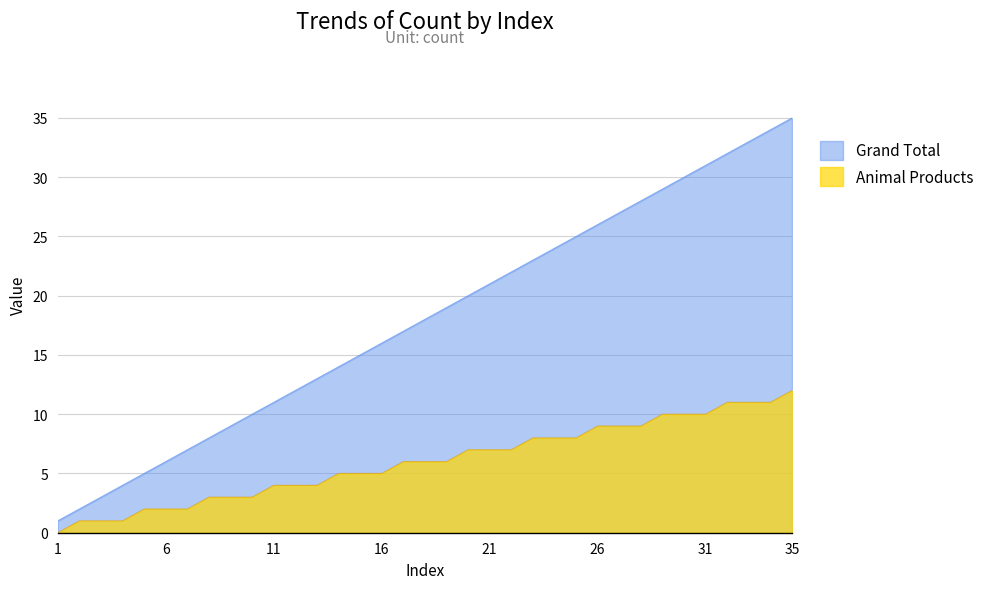

What are all the series names shown in the legend?

Grand Total, Animal Products